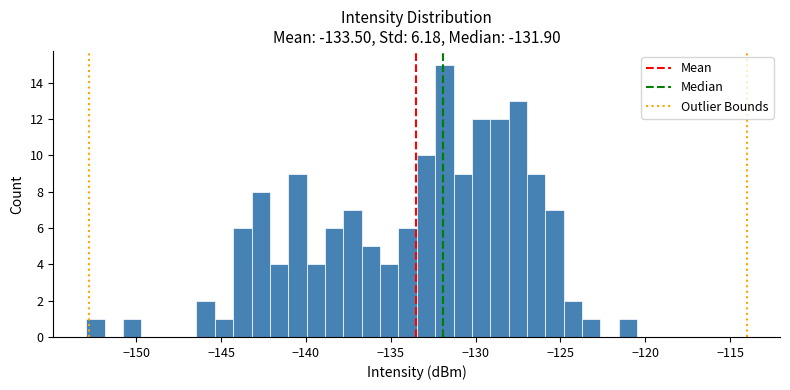

Read against the x-axis, roughly where is the centre of the tallest bar?

-132.0